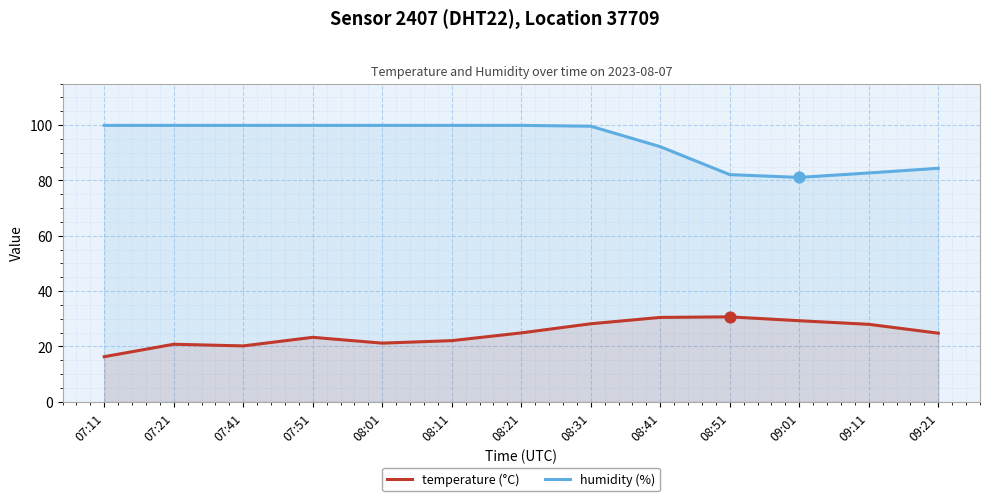

Is the value of humidity (%) at 09:21 greater than the value of temperature (°C) at 08:01?

Yes